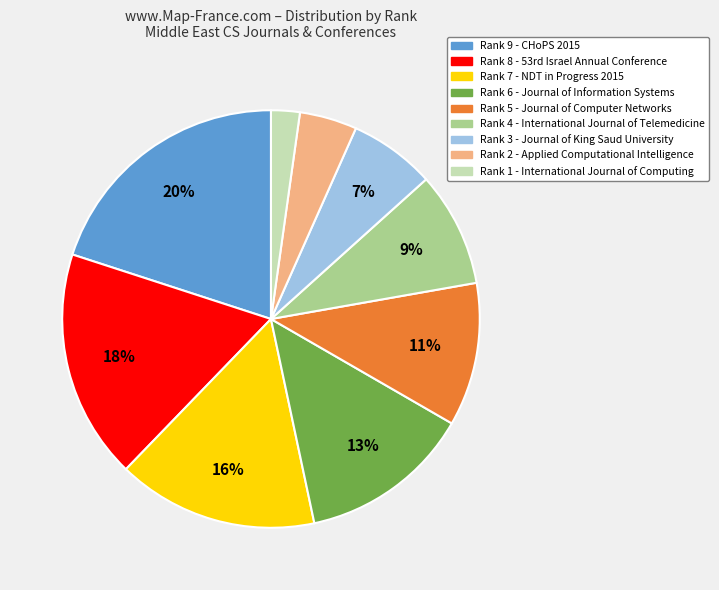

Count the number of slices in the pie.

9